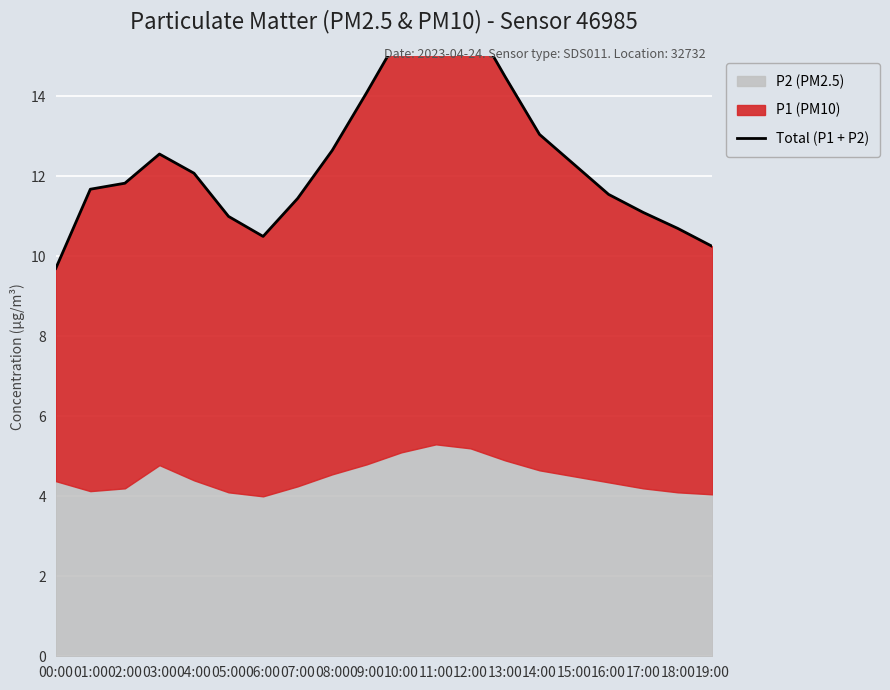

What position from the left is 11:00?

12